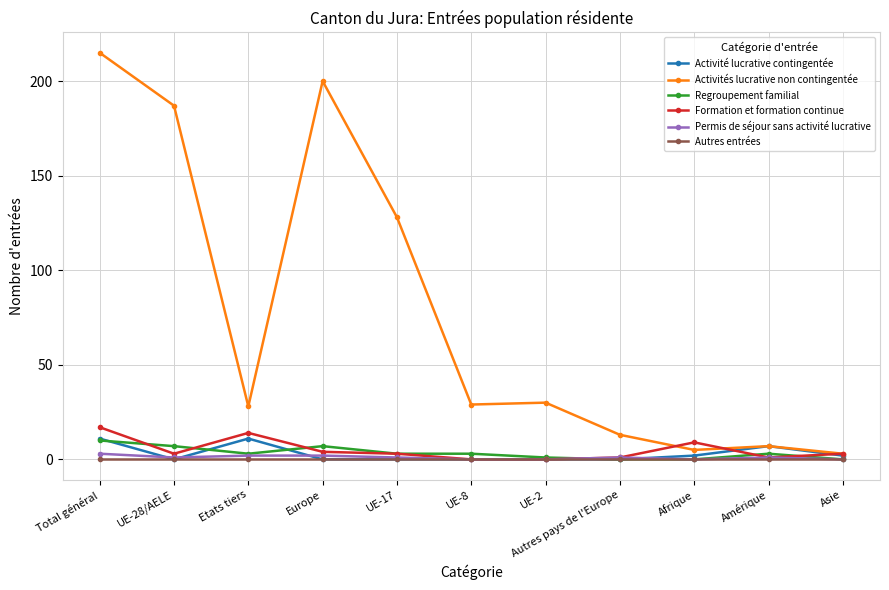

What is the sum of all Activité lucrative contingentée values?

33